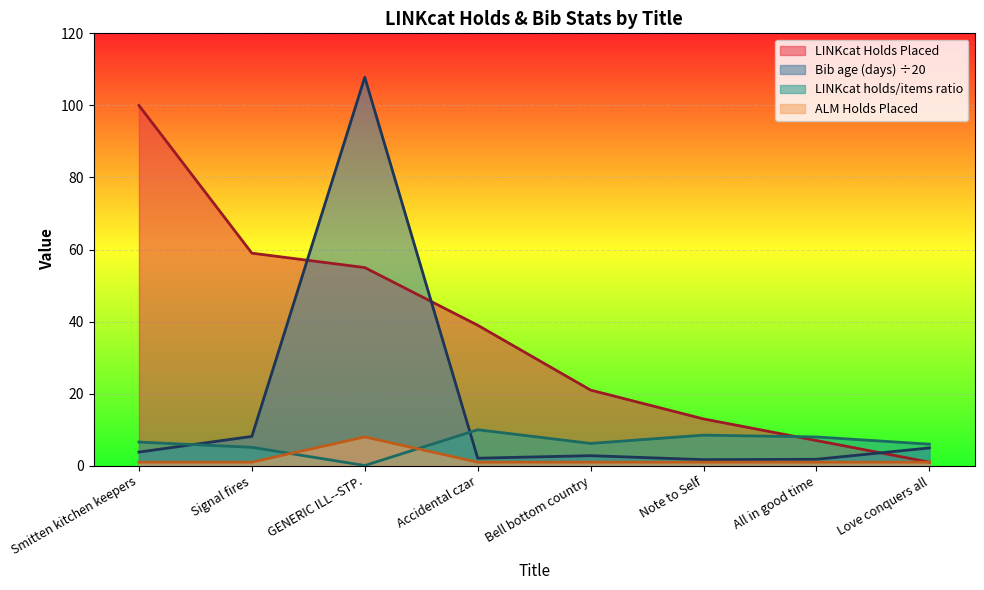

What is the minimum value for LINKcat Holds Placed?

1.0